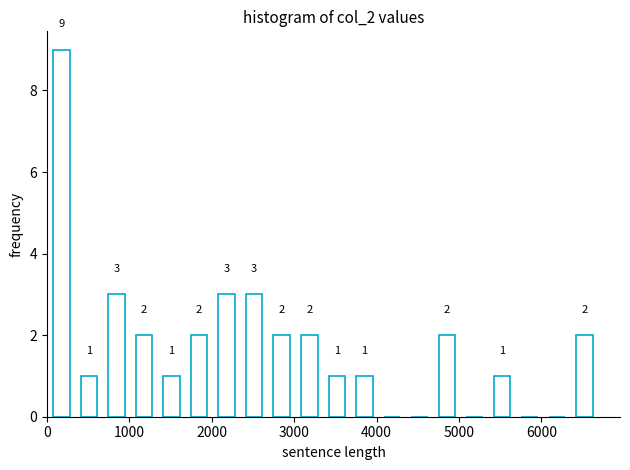

Read against the x-axis, roughly where is the centre of the tallest bar?

200